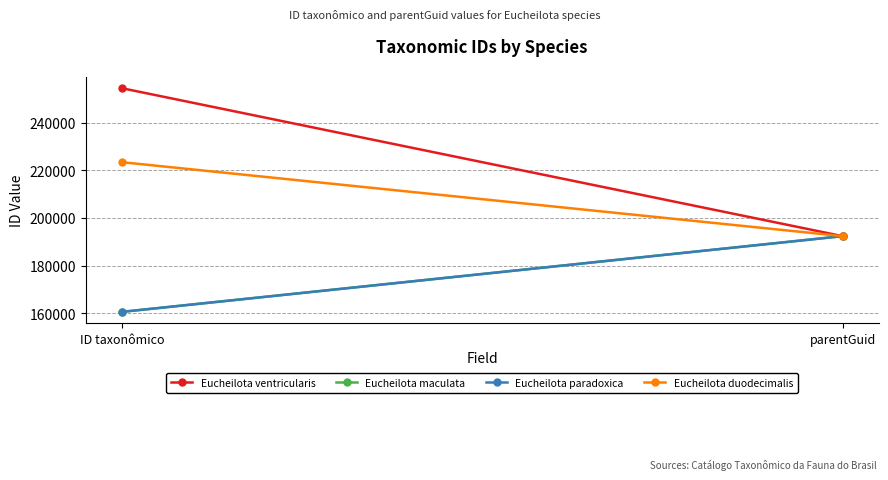

Reading left to right, extract all data points from this chart.

Eucheilota ventricularis: 254466	192358
Eucheilota maculata: 160567	192358
Eucheilota paradoxica: 160560	192358
Eucheilota duodecimalis: 223408	192358